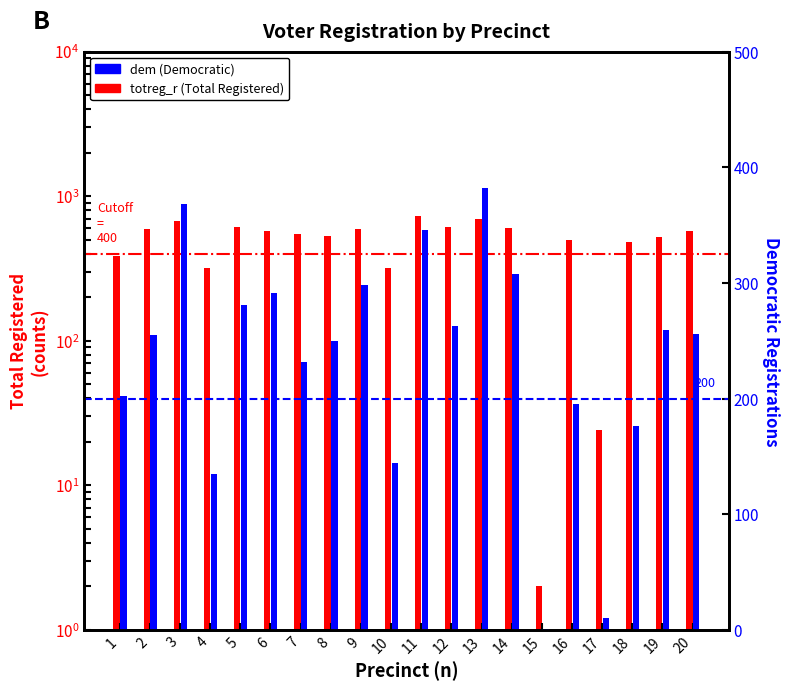

Is it true that totreg_r equals 394 at 6?

False